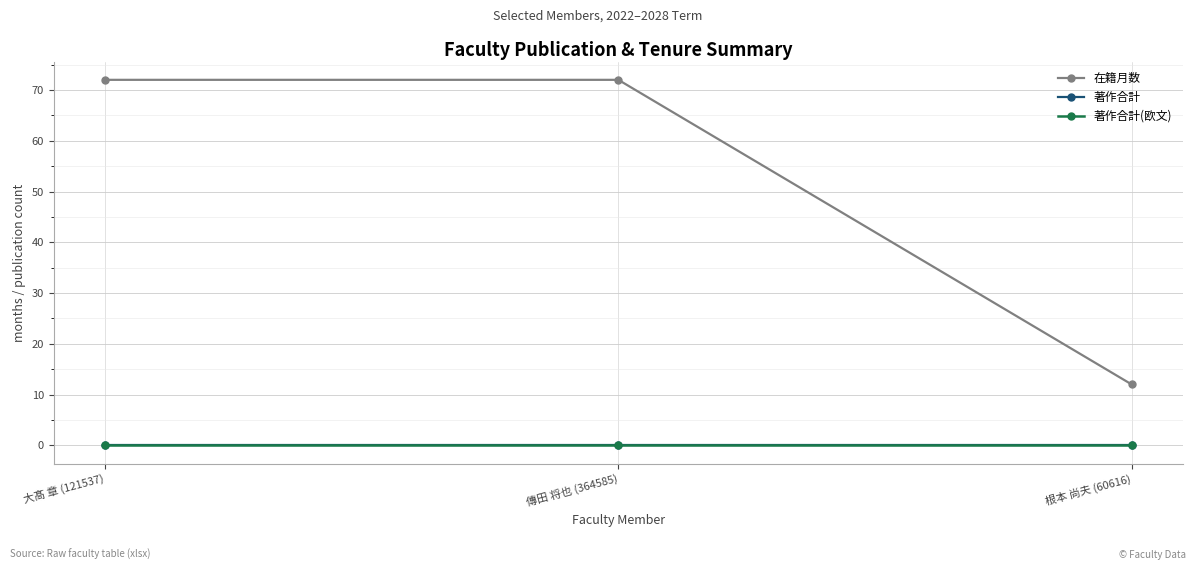

Reading left to right, extract all data points from this chart.

在籍月数: 72	72	12
著作合計: 0	0	0
著作合計(欧文): 0	0	0